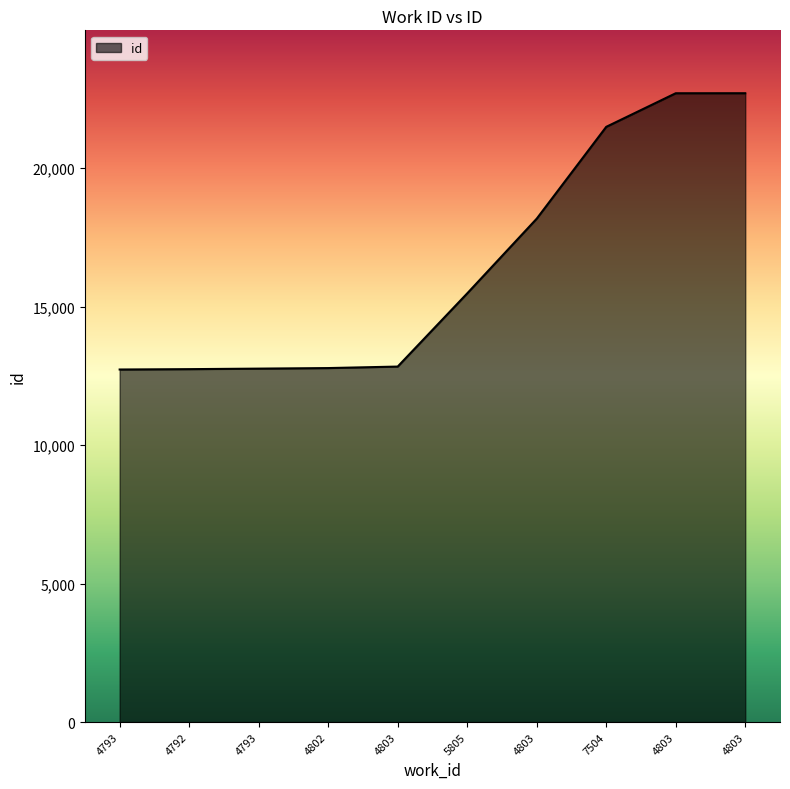

What is the sum of all values?

164373